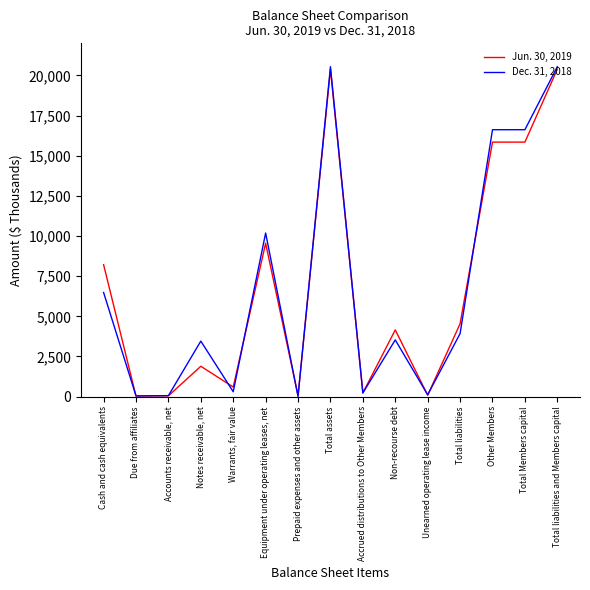

What is the total value across all series at Unearned operating lease income?

200